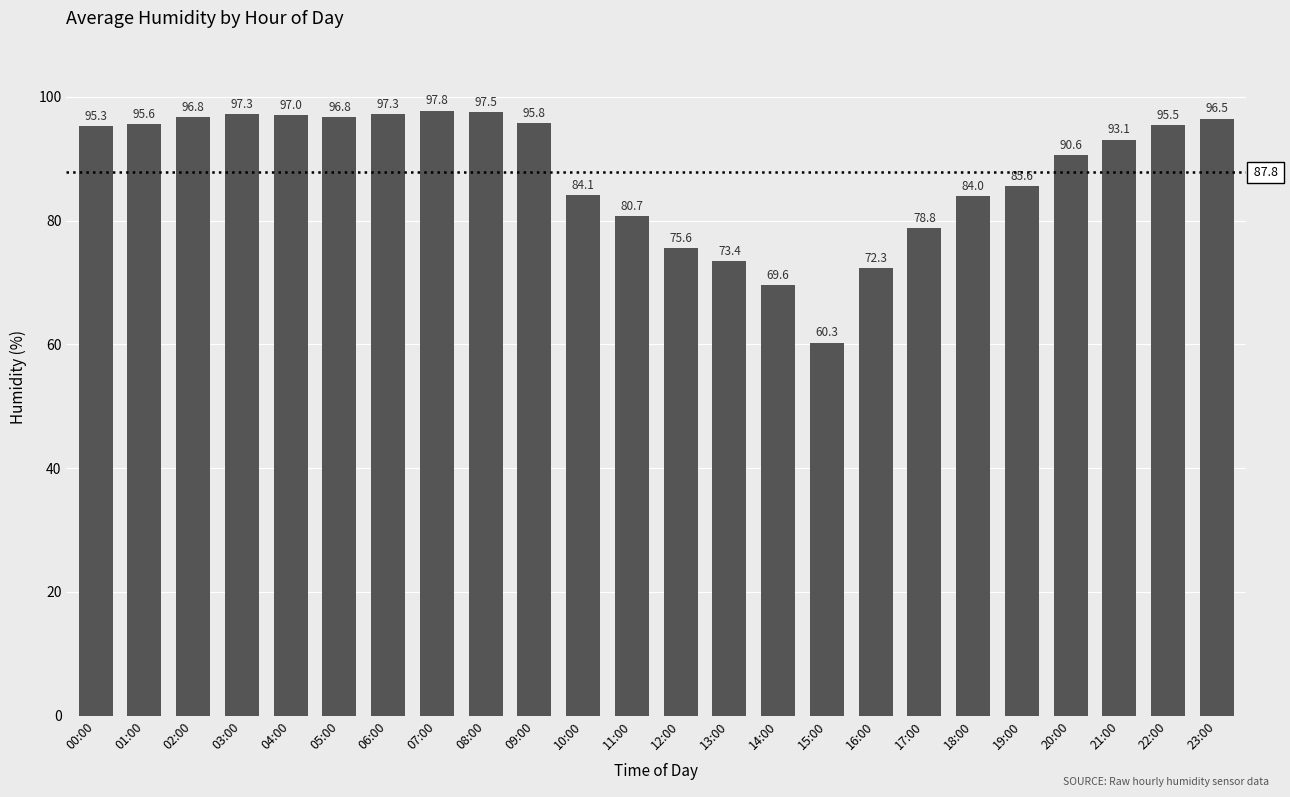

Are the bars horizontal?

No